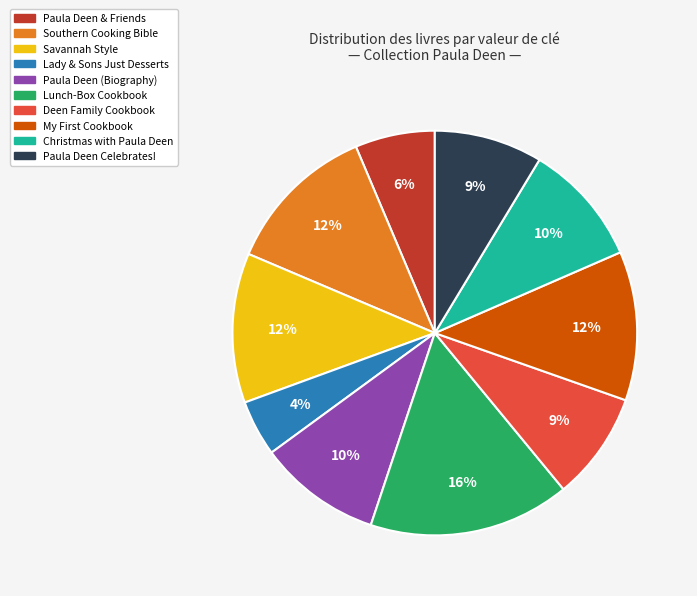

Is there any slice that represents more than half of the pie?

No